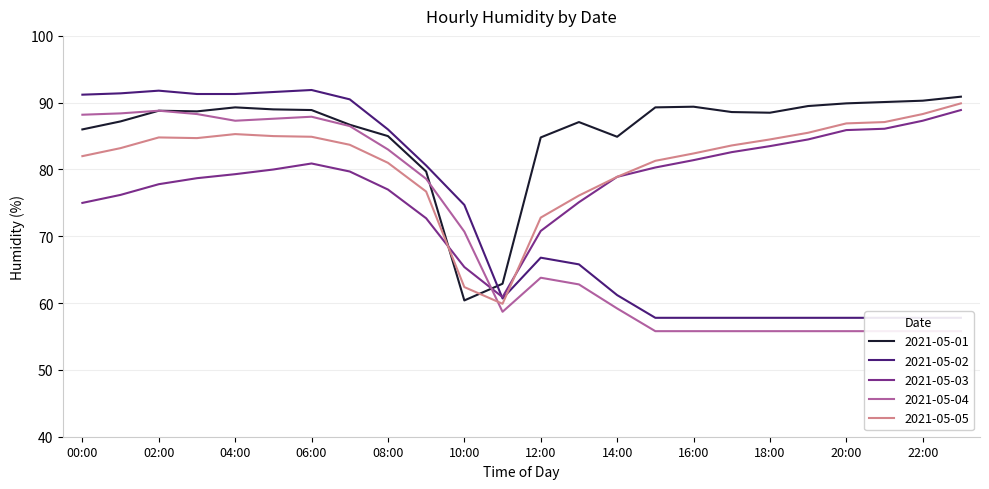

How many values in the 2021-05-03 series exceed 79?

13